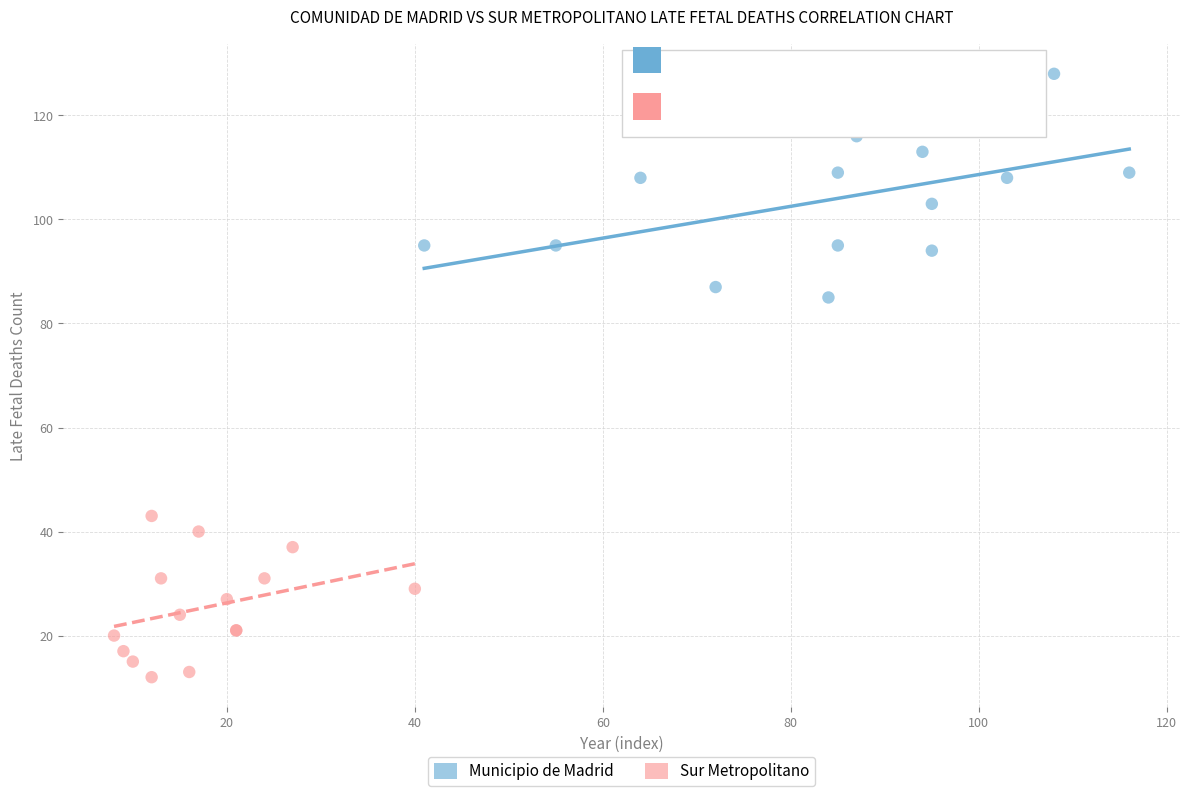

Which series contains the highest Y value?

Municipio de Madrid